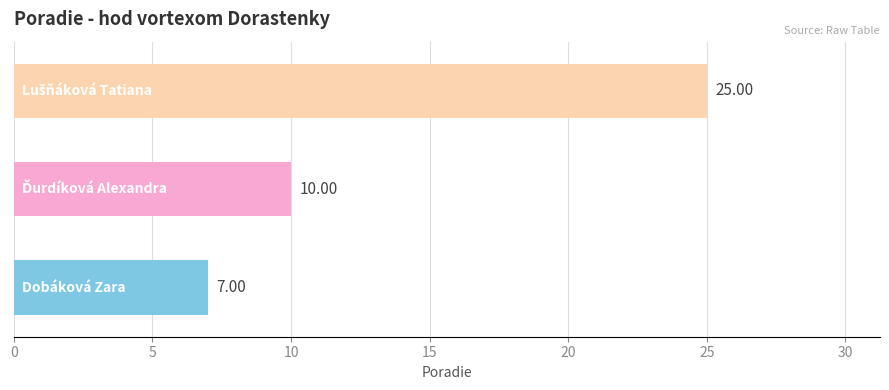

What is the smallest value displayed?

7